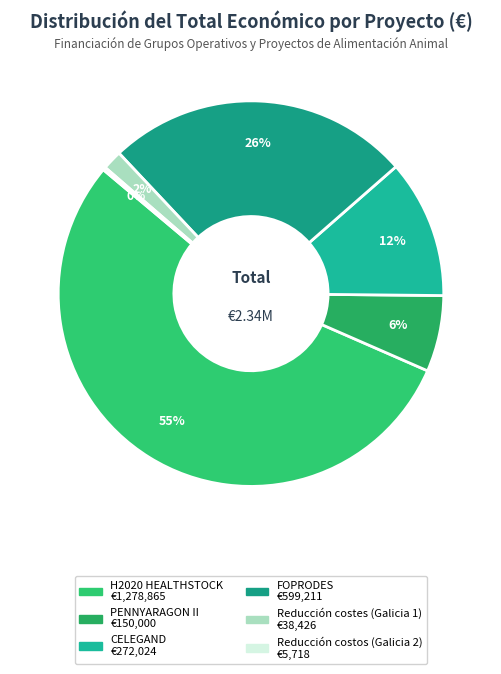

Approximately how many times larger is the value at PENNYARAGON II compared to FOPRODES?

0.3